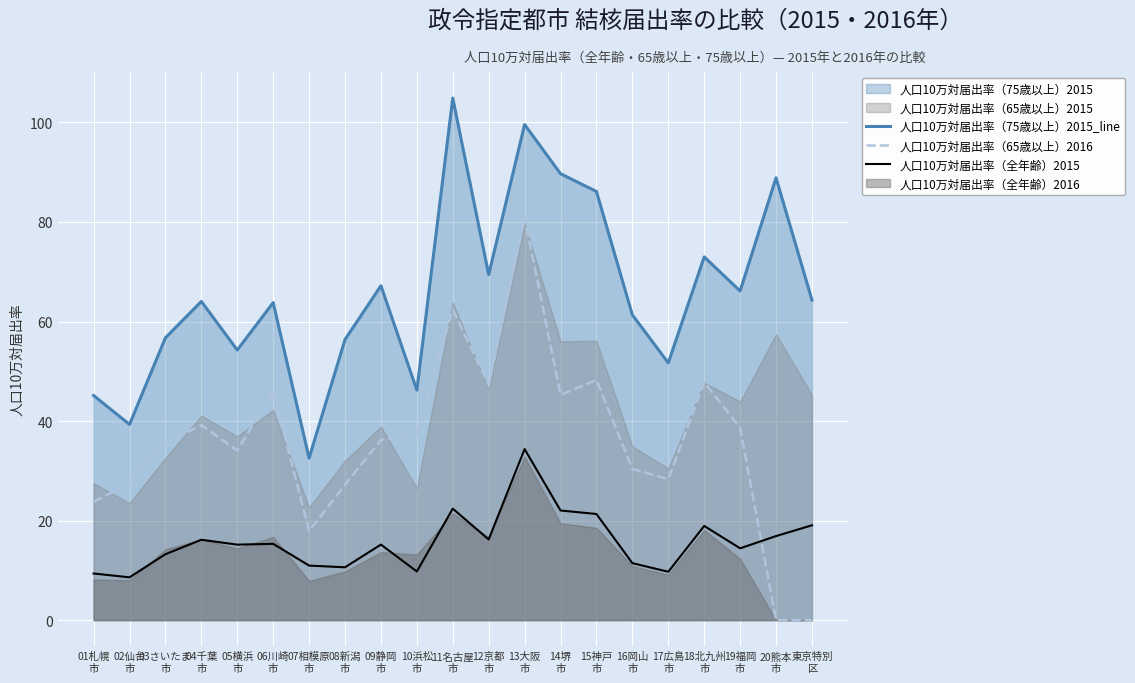

How many interior local peaks does the 人口10万対届出率（65歳以上）2016 series have?

6